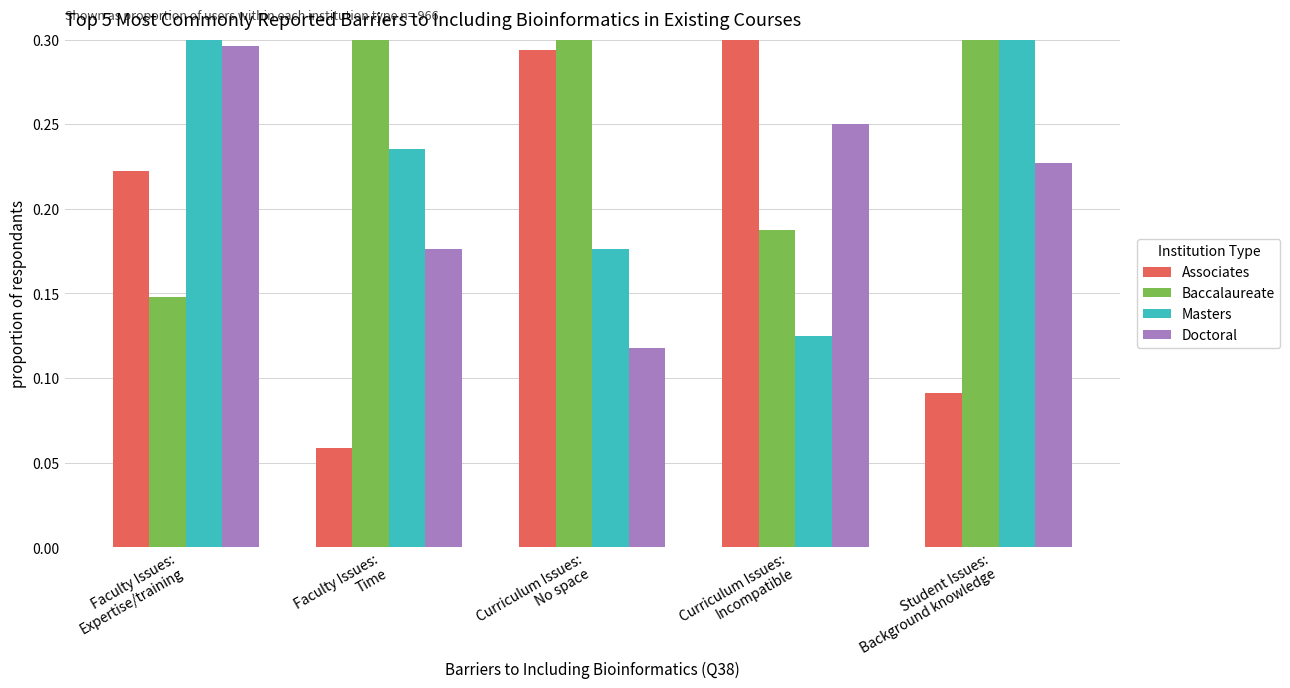

What is the average value of the Baccalaureate series?

0.3